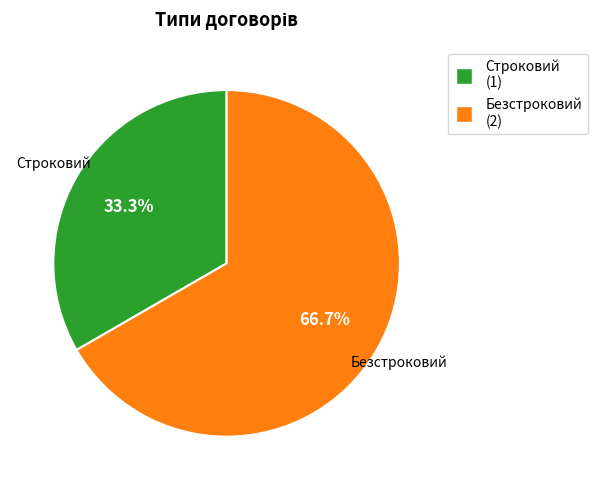

Does Безстроковий represent more than half of the total?

Yes